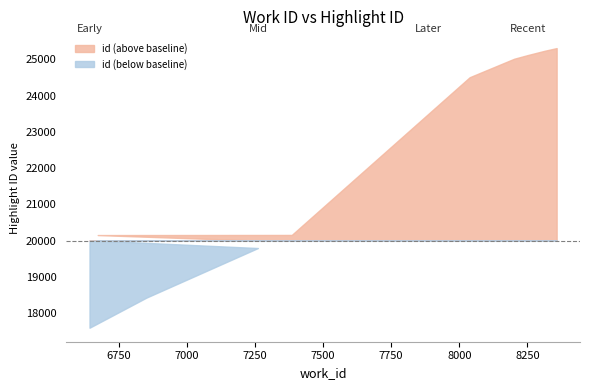

What is the difference between the second highest and second lowest values?

6809